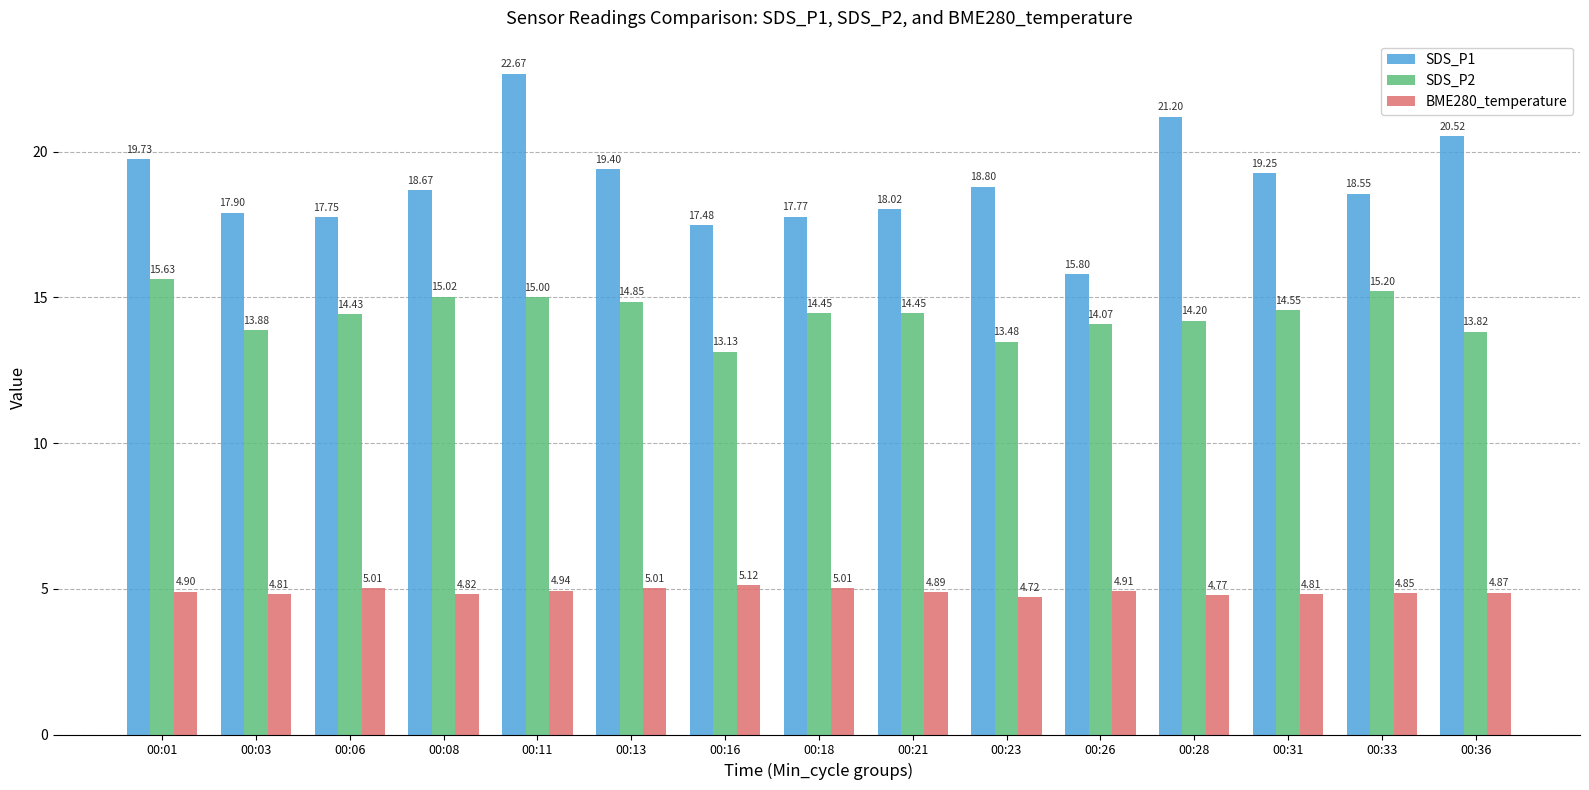

Which series changed the most between 00:01 and 00:13?

SDS_P2